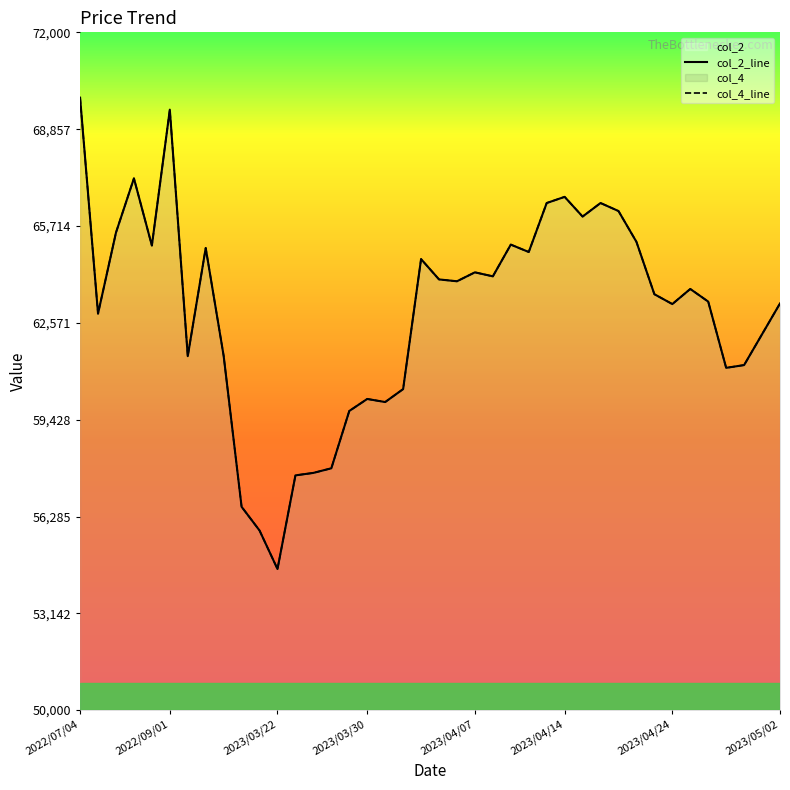

What is the difference between the second highest and second lowest values in the col_4_line series?

13660